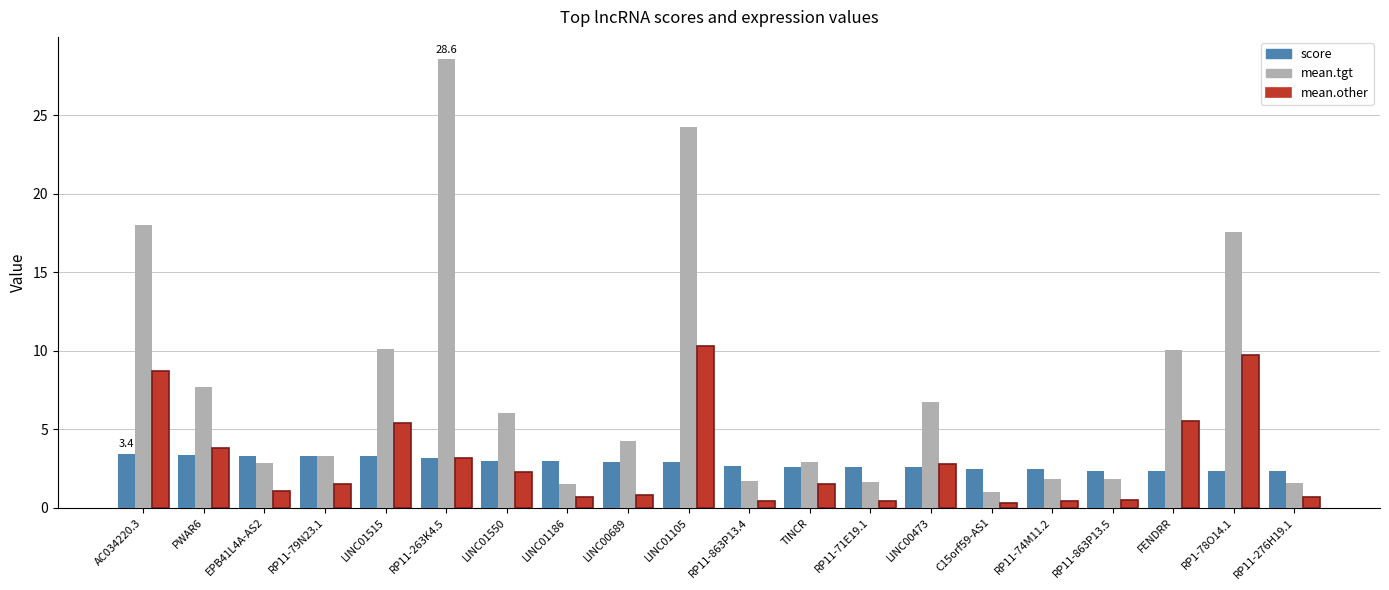

What value does the mean.other series have at RP11-863P13.5?

0.5